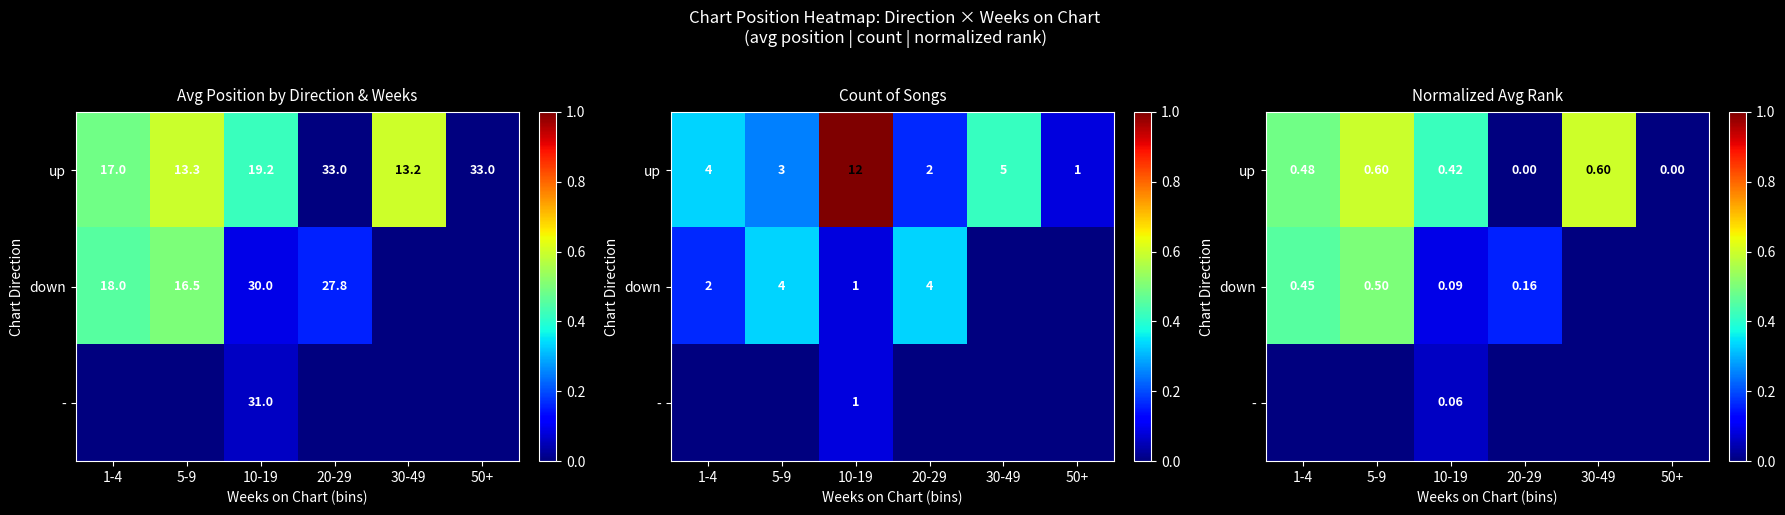

Rank the series by their average value, from highest to lowest.

up, down, -